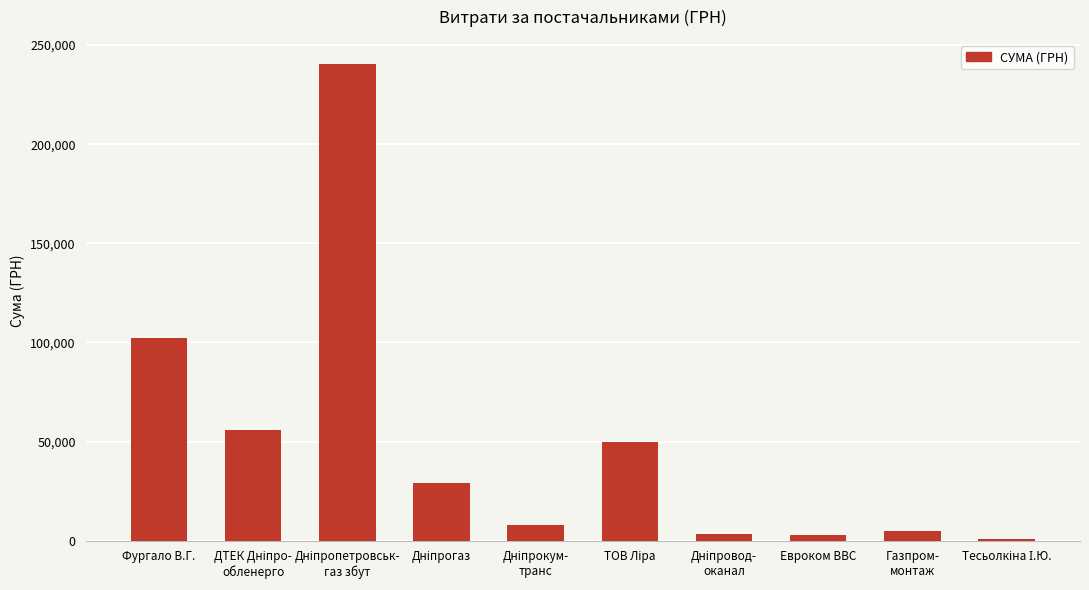

At which label does the data first exceed 29012?

Фургало В.Г.